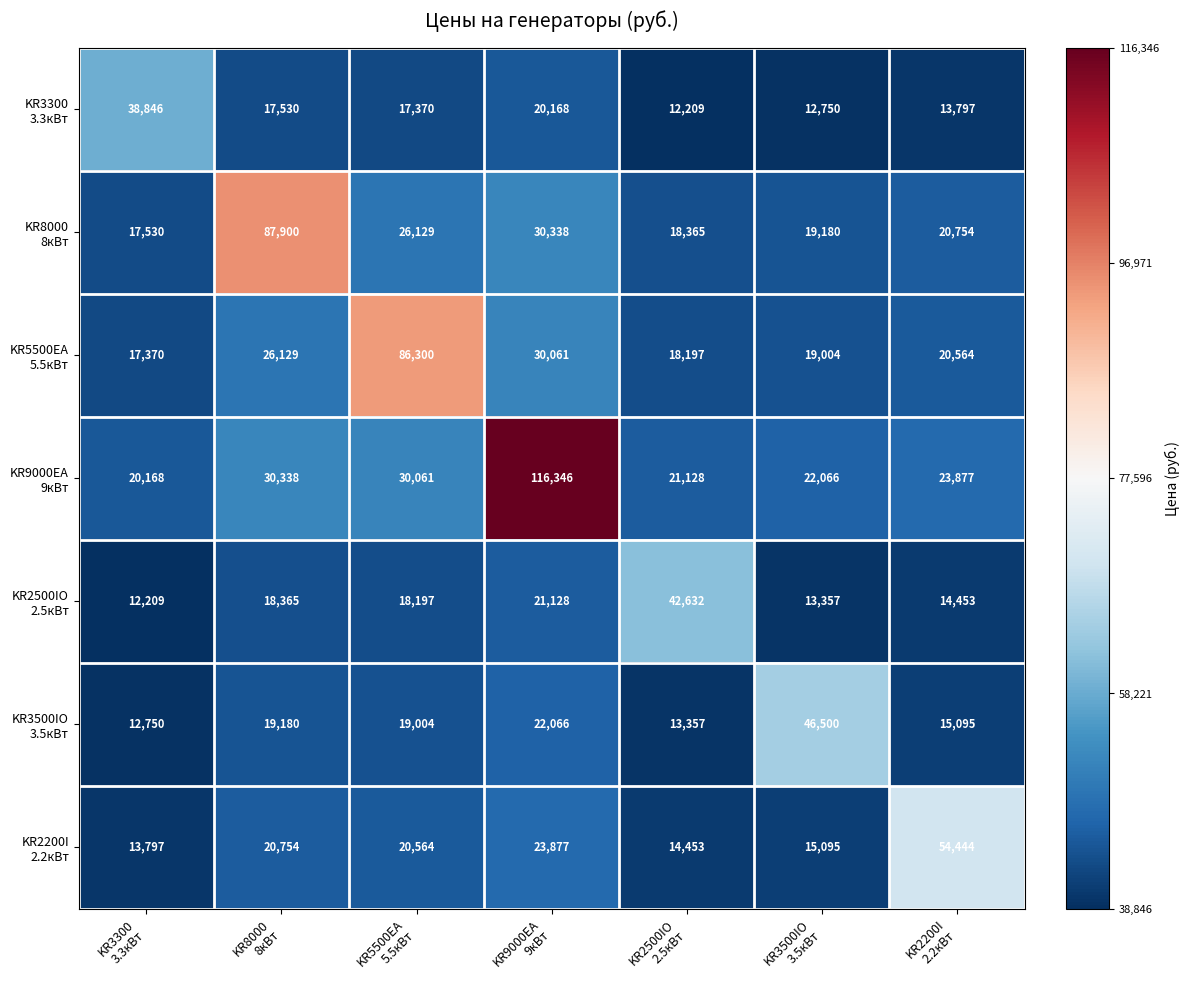

What is the greatest value displayed?

116346